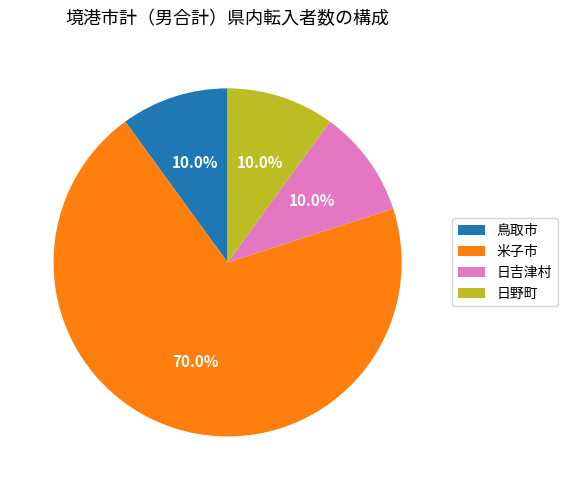

Is there a majority slice in this chart?

Yes